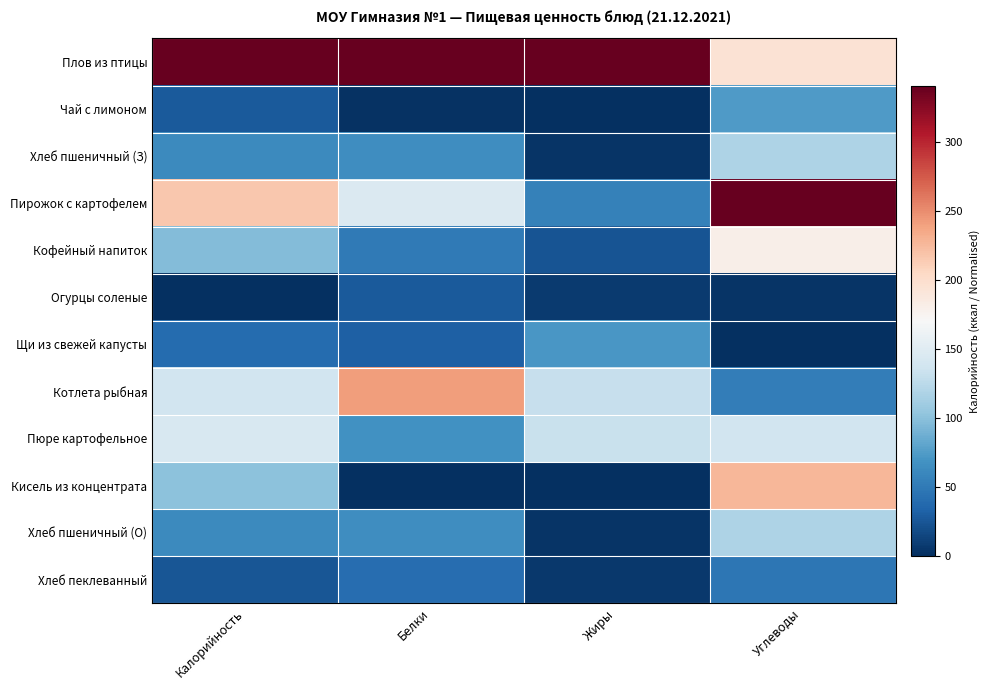

At Жиры, list the series in order from smallest to largest.

Чай с лимоном, Кисель из концентрата, Хлеб пшеничный (З), Хлеб пшеничный (О), Хлеб пеклеванный, Огурцы соленые, Кофейный напиток, Пирожок с картофелем, Щи из свежей капусты, Котлета рыбная, Пюре картофельное, Плов из птицы